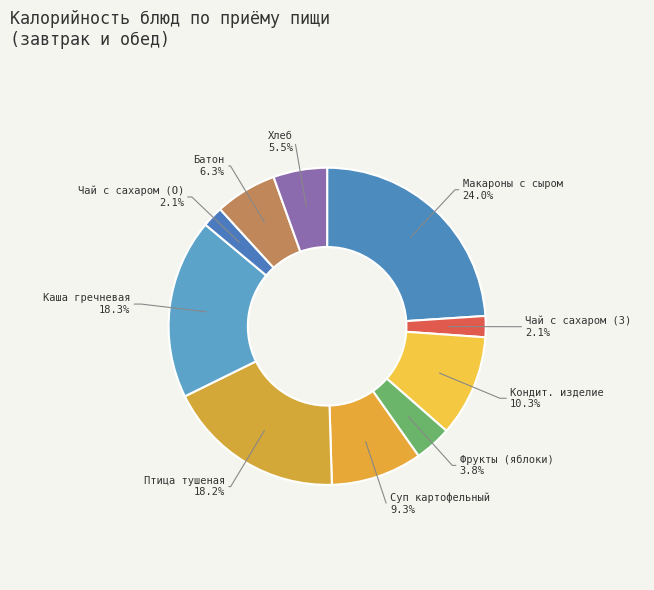

Count the number of slices in the pie.

10